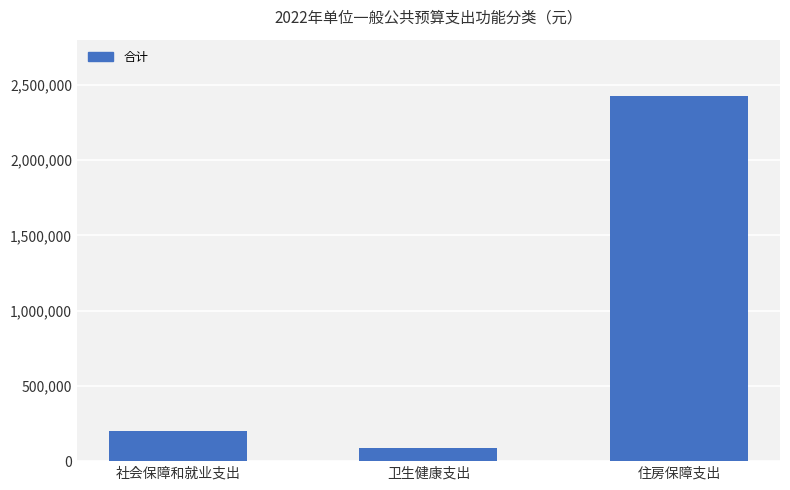

True or false: the data shows 4103927.0 at 住房保障支出.

False